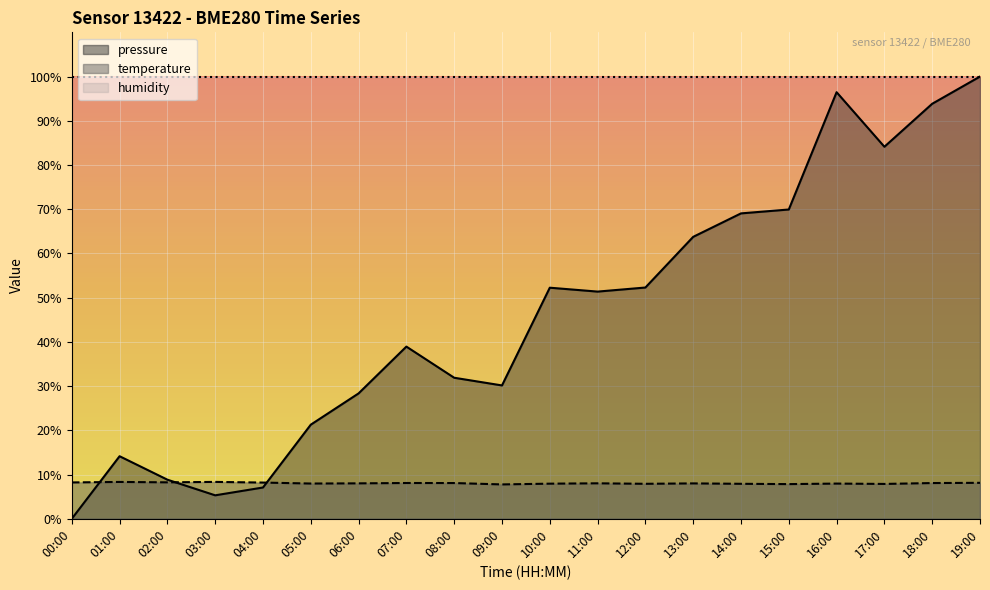

True or false: temperature has more than 0 points higher than both neighbors.

True